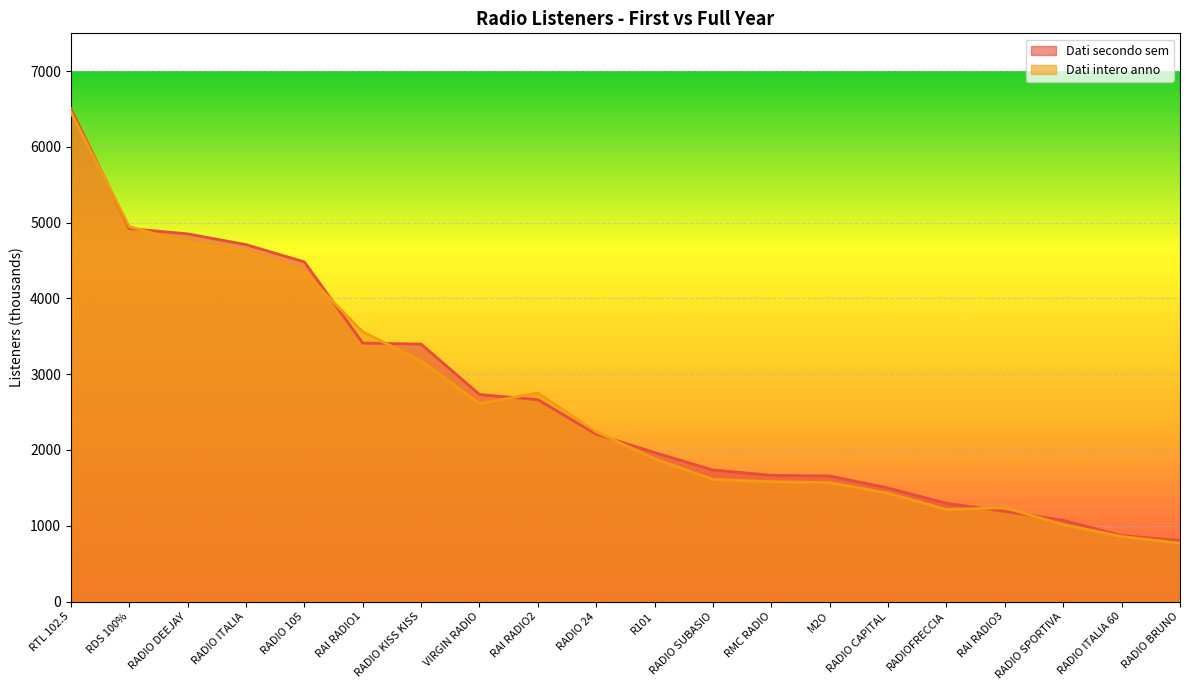

Reading right to left, list all the values displayed in this chart.

Dati secondo sem: 804	871	1072	1190	1296	1498	1657	1666	1736	1966	2209	2664	2733	3398	3411	4483	4711	4853	4923	6508
Dati intero anno: 771	858	1015	1238	1215	1429	1570	1581	1612	1884	2240	2753	2613	3175	3560	4342	4619	4734	4949	6457